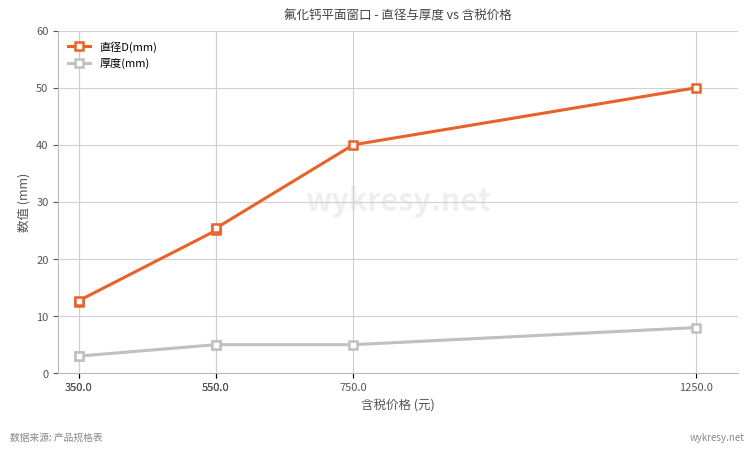

Which series changed the most between 550.0 and 1250.0?

直径D(mm)